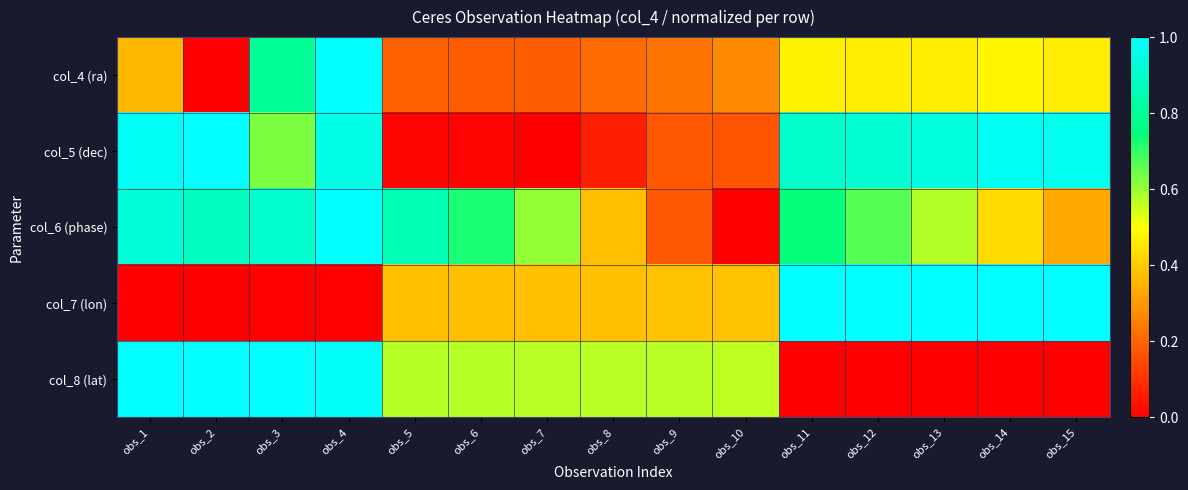

What is the total value across all series at obs_4?

4.0